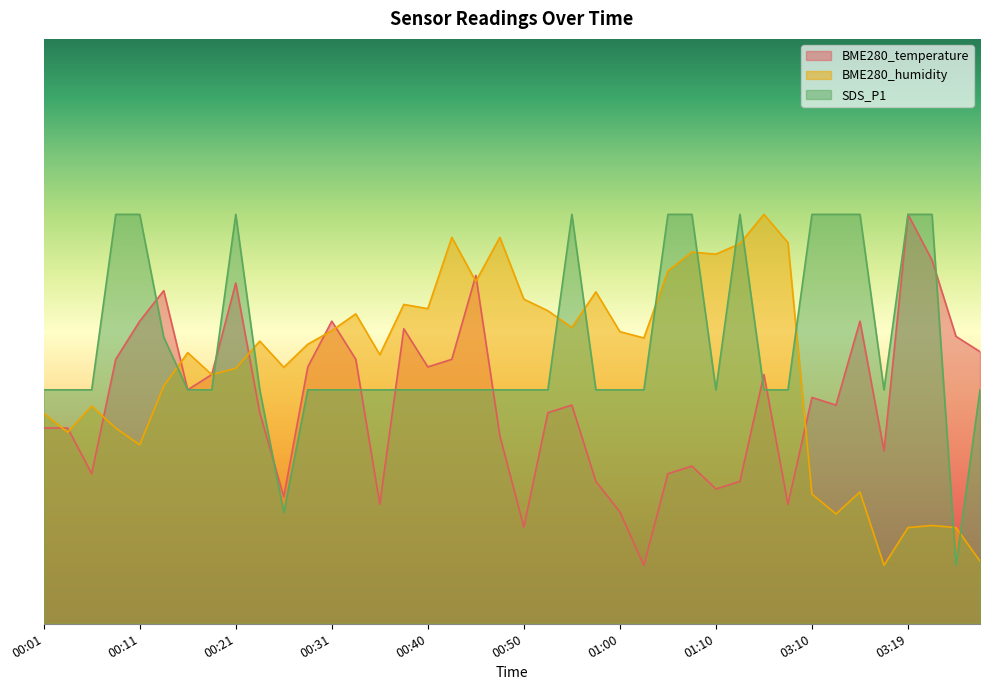

Between 00:28 and 03:15, which series saw the biggest shift?

SDS_P1